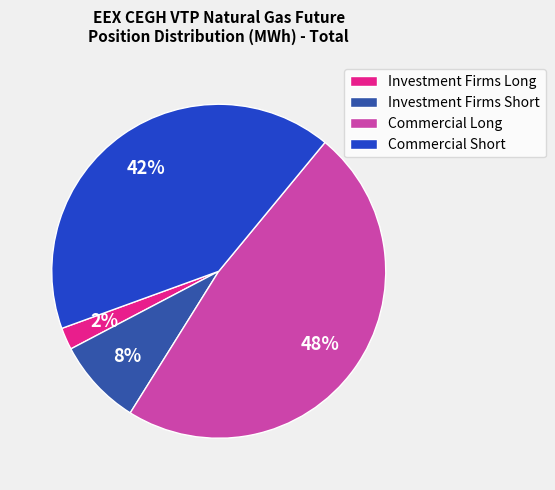

Combined, do Commercial Long and Investment Firms Short account for over 50%?

Yes